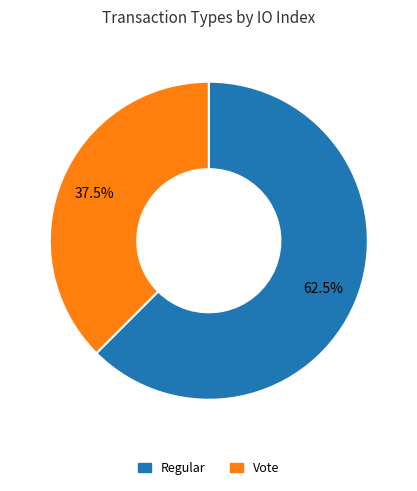

Rank the categories by value from highest to lowest.

Regular, Vote